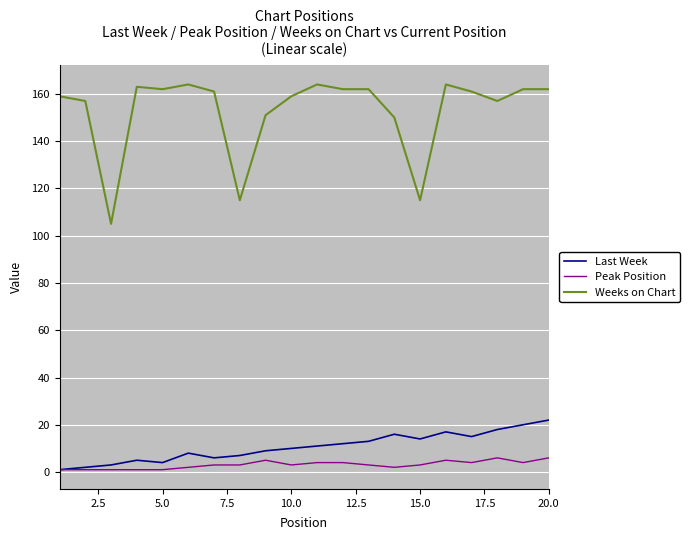

What is the greatest value displayed?

164